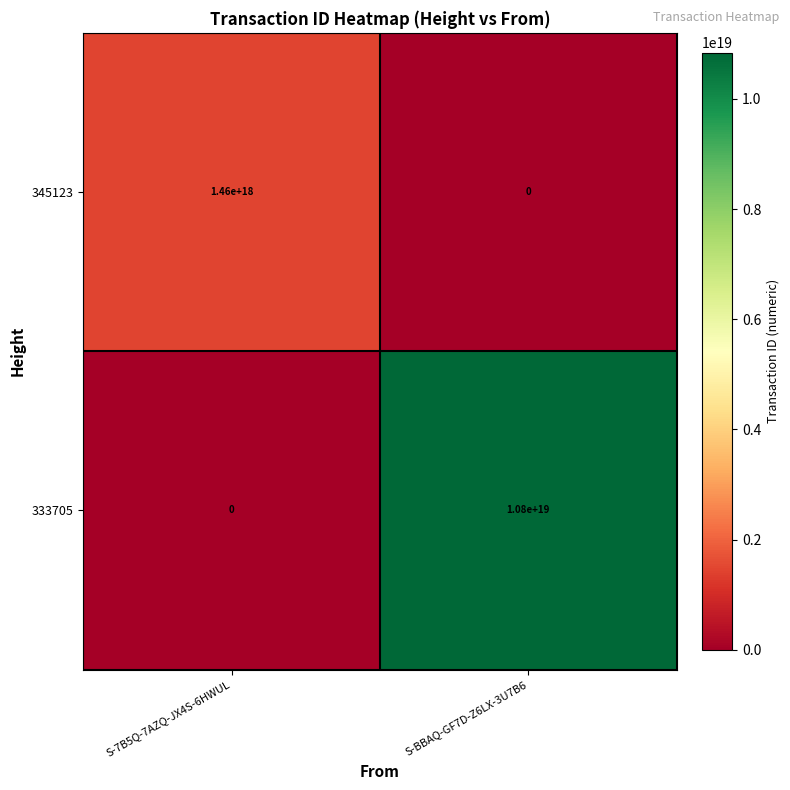

List the series in order of their overall mean, highest first.

333705, 345123